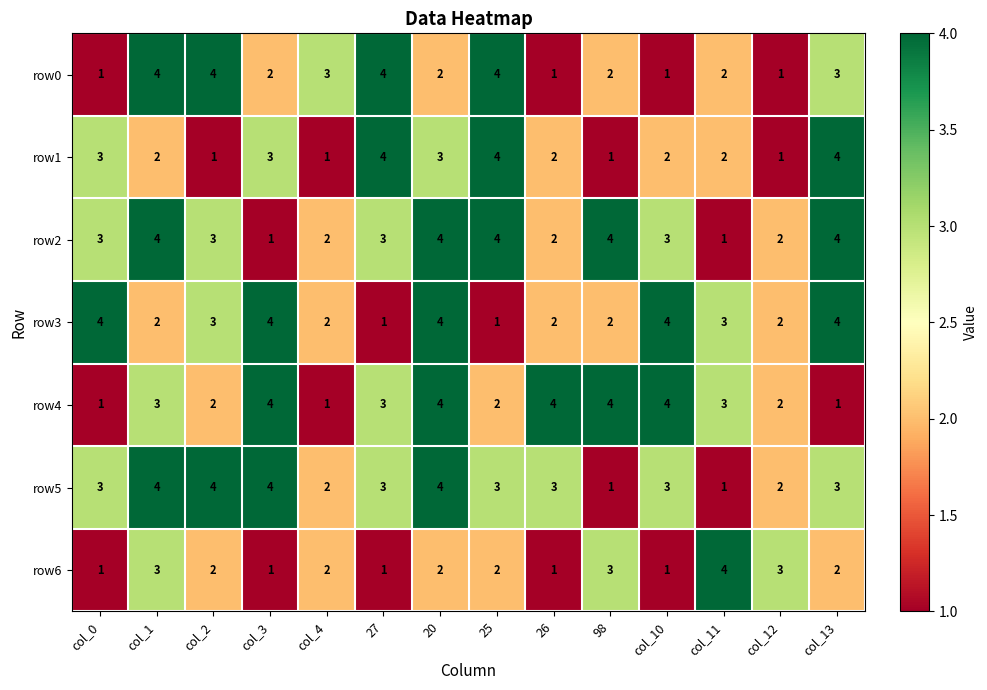

What is the difference between the second highest and second lowest values in the row4 series?

3